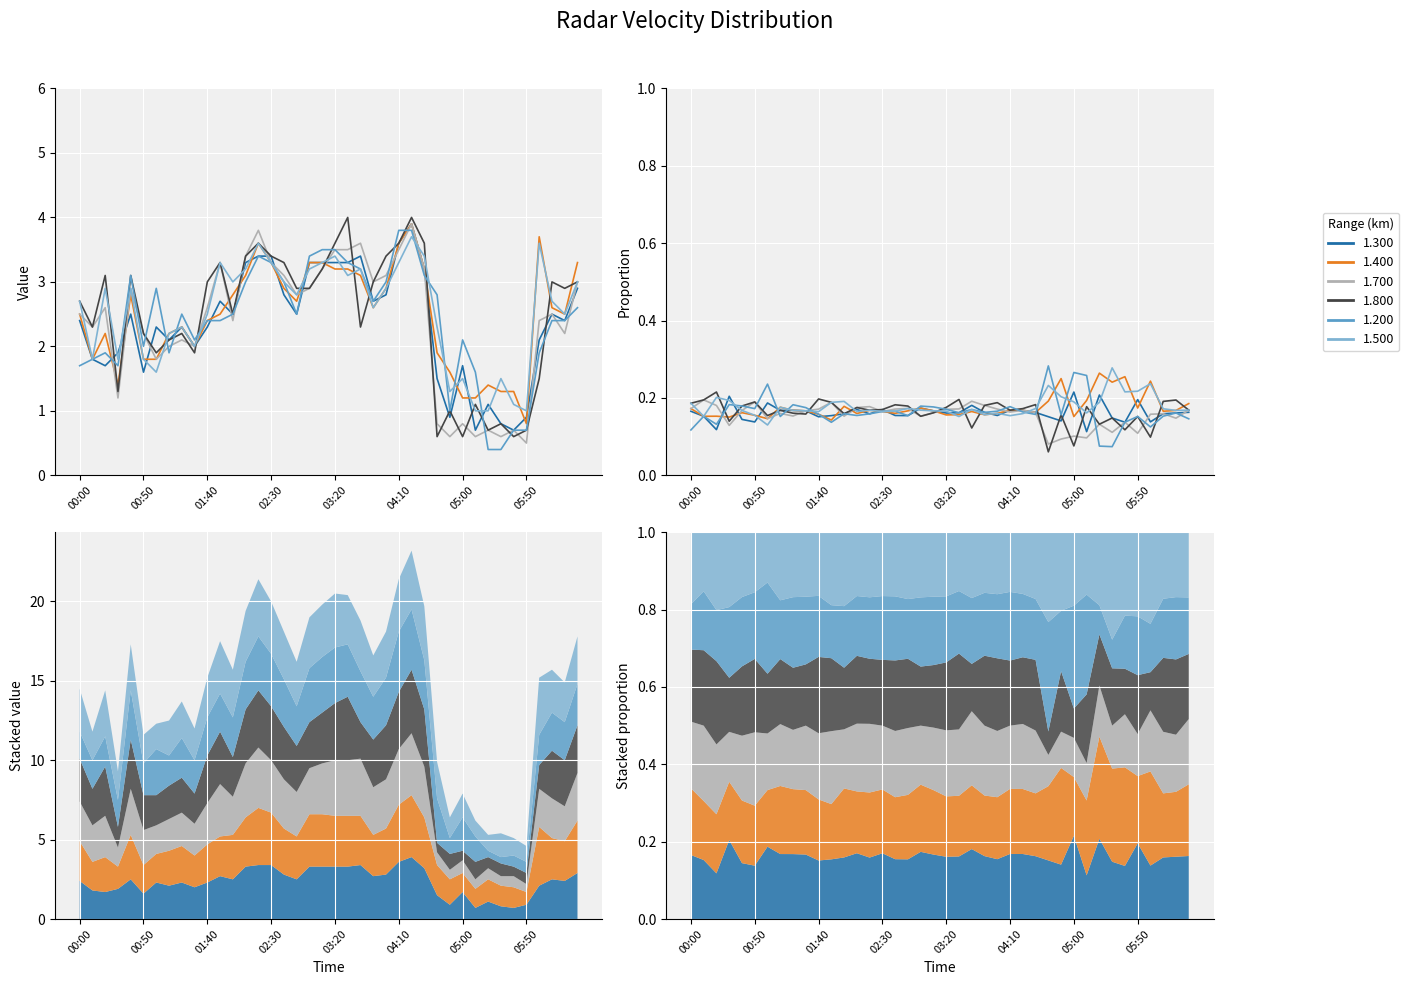

What is the label of the 29th point from the right?

2002/02/07 01:50